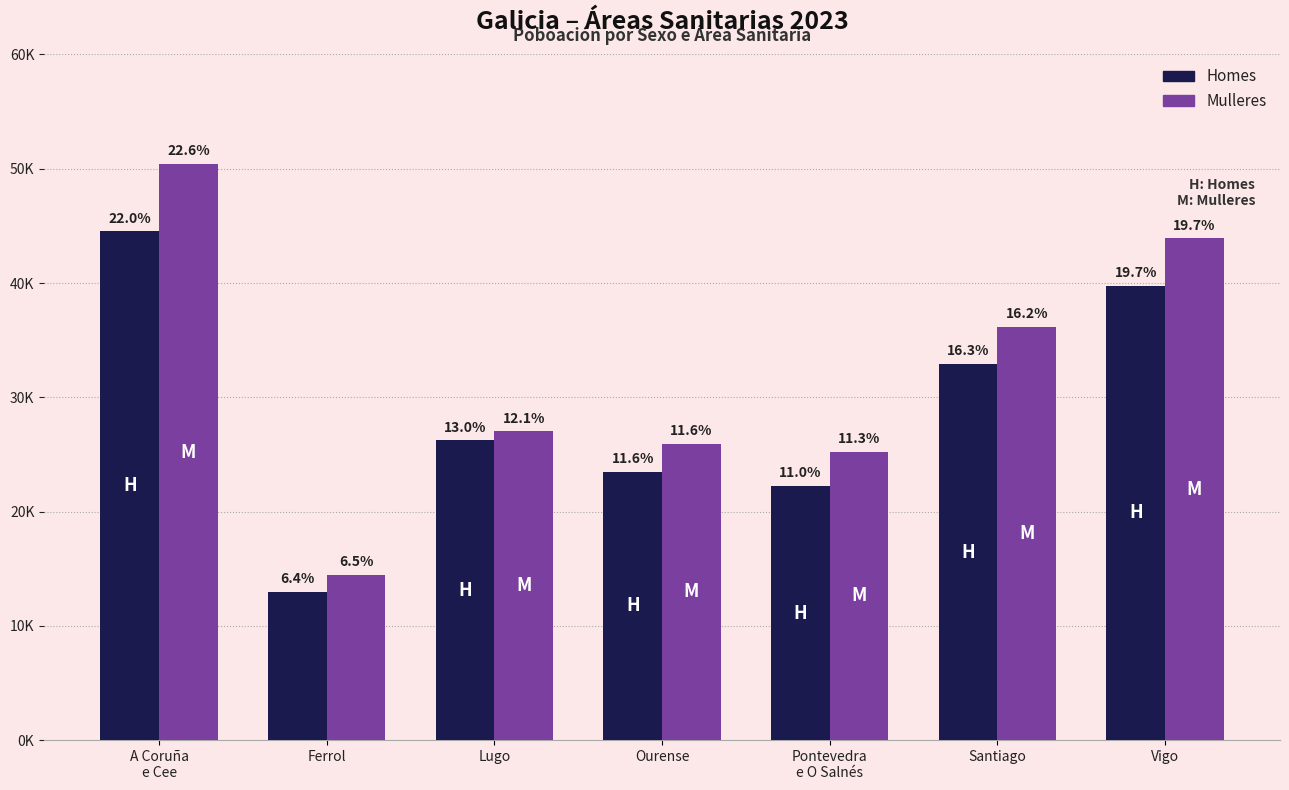

What is the greatest value displayed?

50410